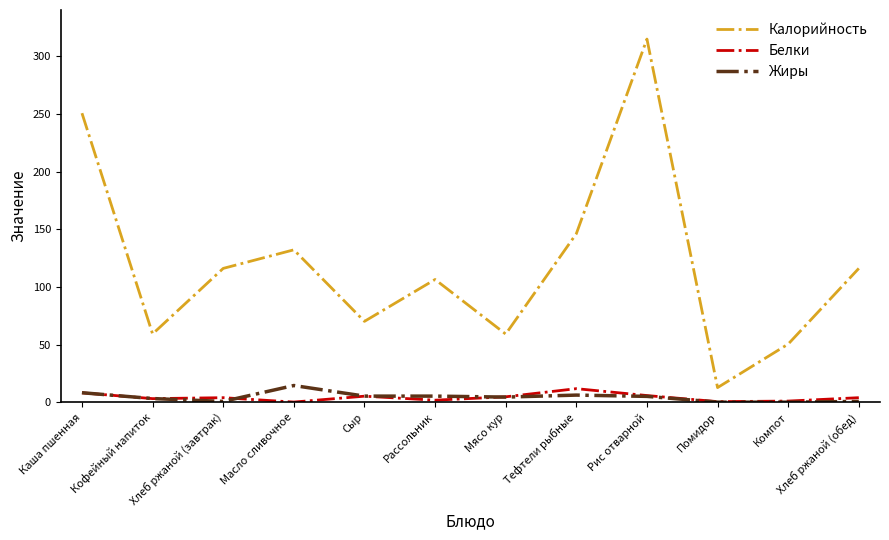

Is it true that Калорийность equals 132.1 at Масло сливочное?

True